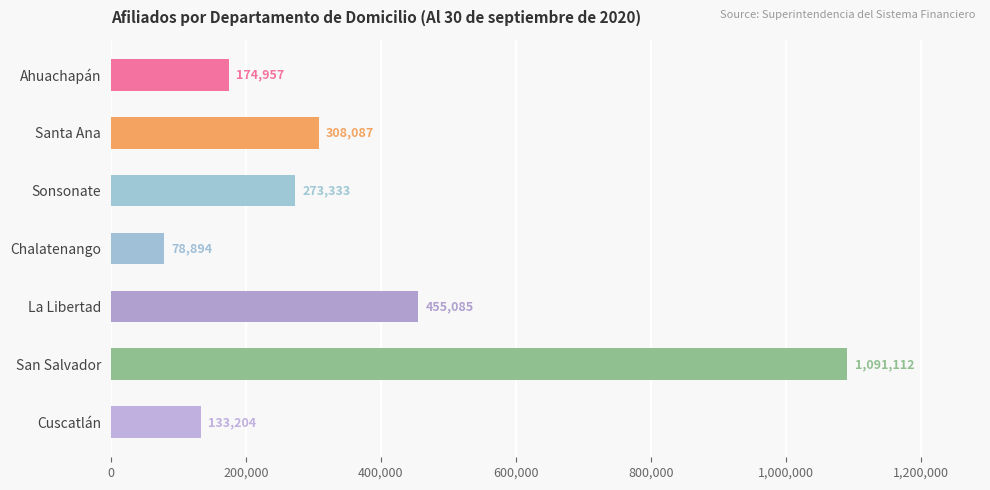

What is the average value?

359239